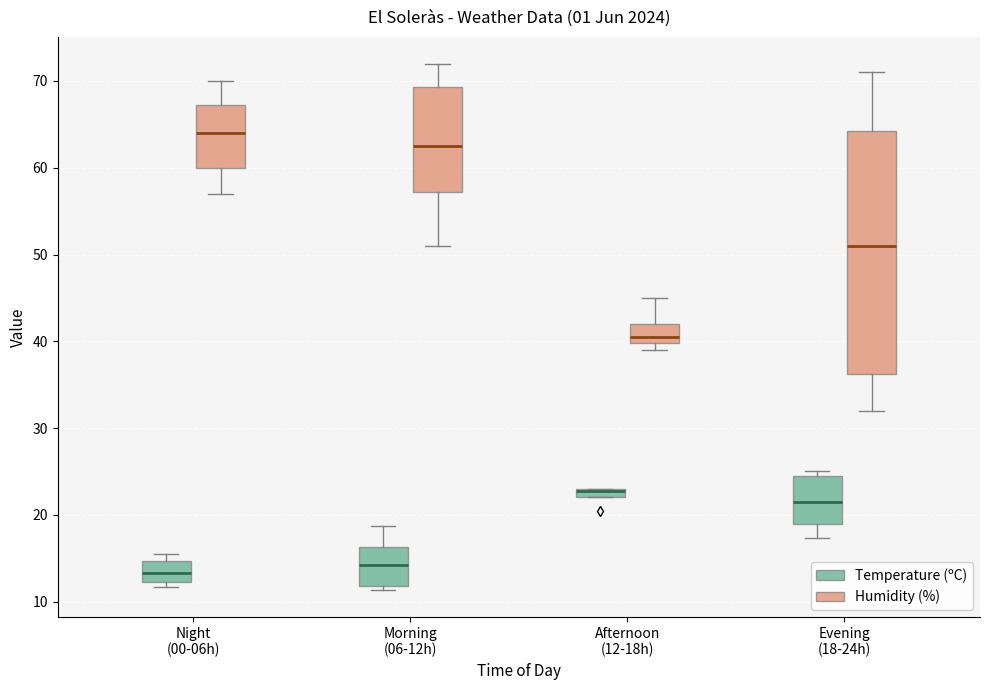

Where is the lower edge of the box for Afternoon (12-18h) (Humidity (%)) on the y-axis? The values are not printed on the chart, so give them approximately, as read against the axis.

40